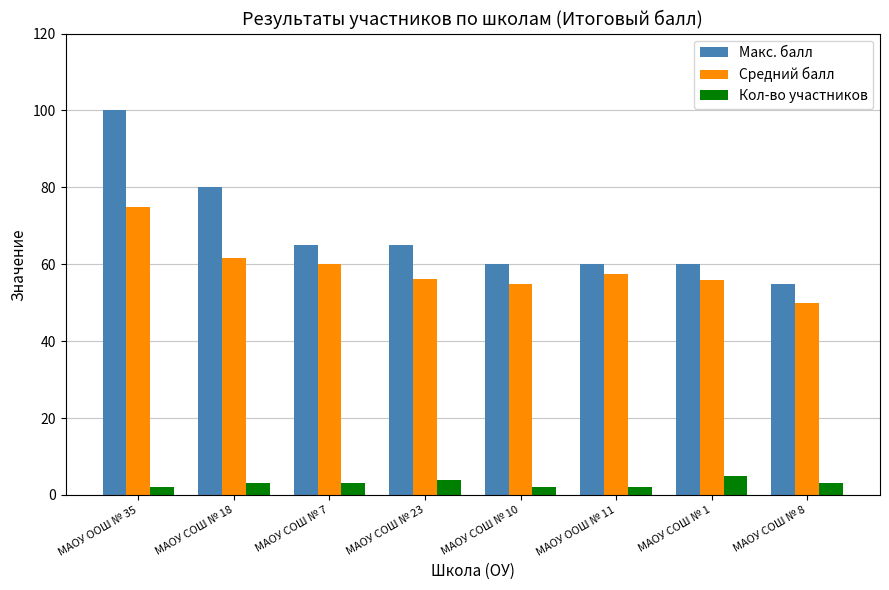

How many distinct data groups are displayed?

3